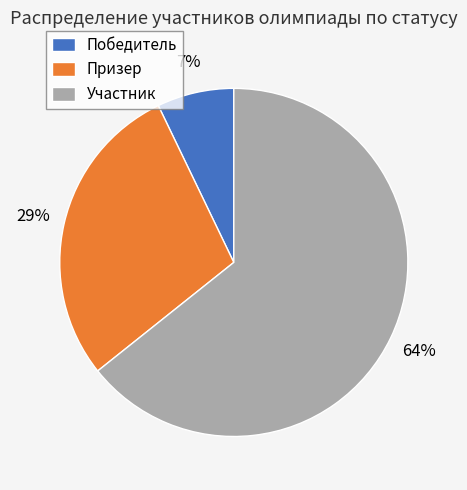

The Участник slice represents 64% of the pie. True or false?

True